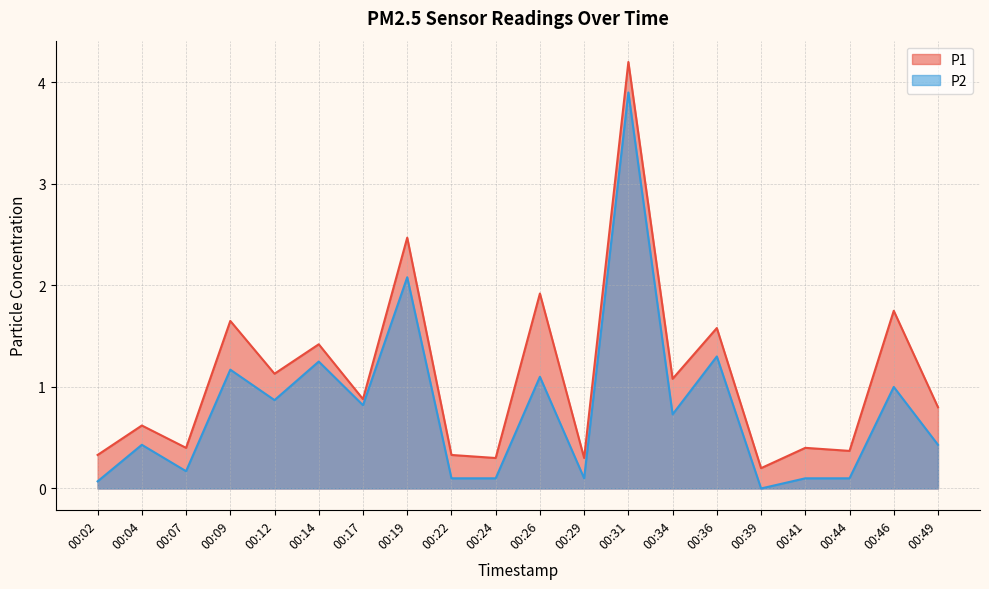

At 00:07, list the series in order from smallest to largest.

P2, P1